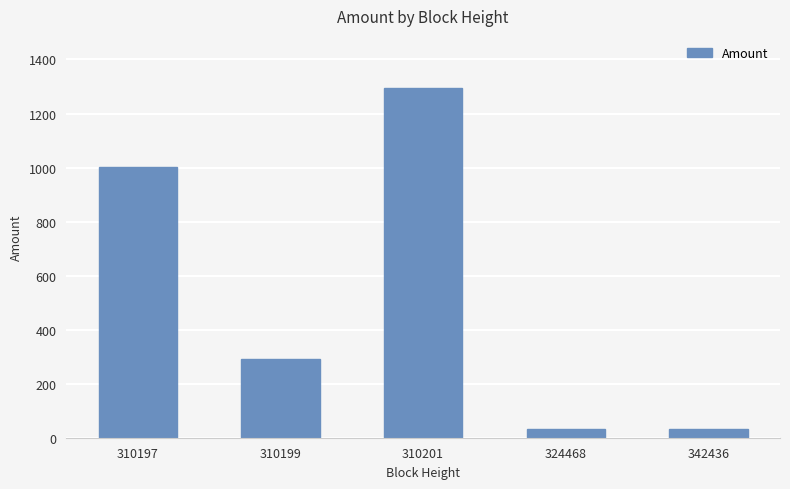

How many distinct data groups are displayed?

1